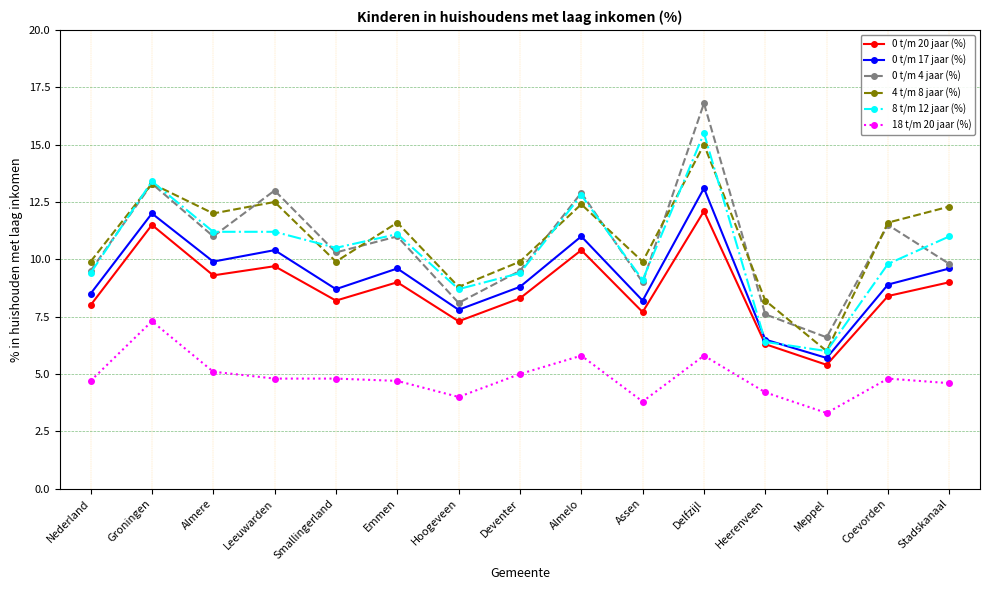

At which category does 4 t/m 8 jaar (%) reach its first local valley?

Almere